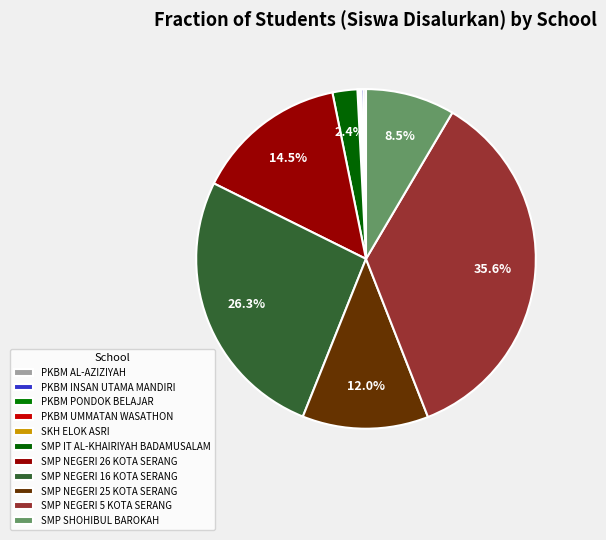

Count the number of slices in the pie.

11